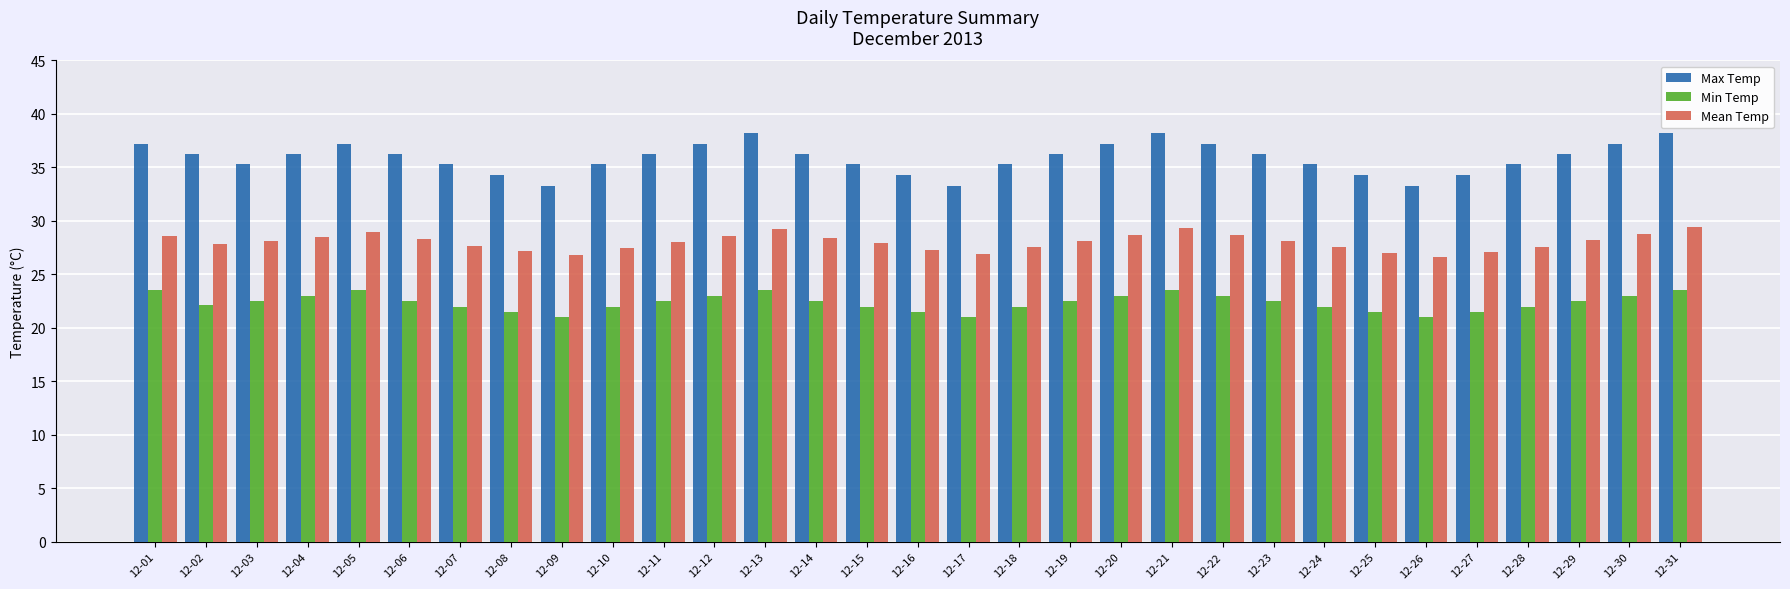

What is the value of the Min Temp bar at the 19th from the left?

22.5